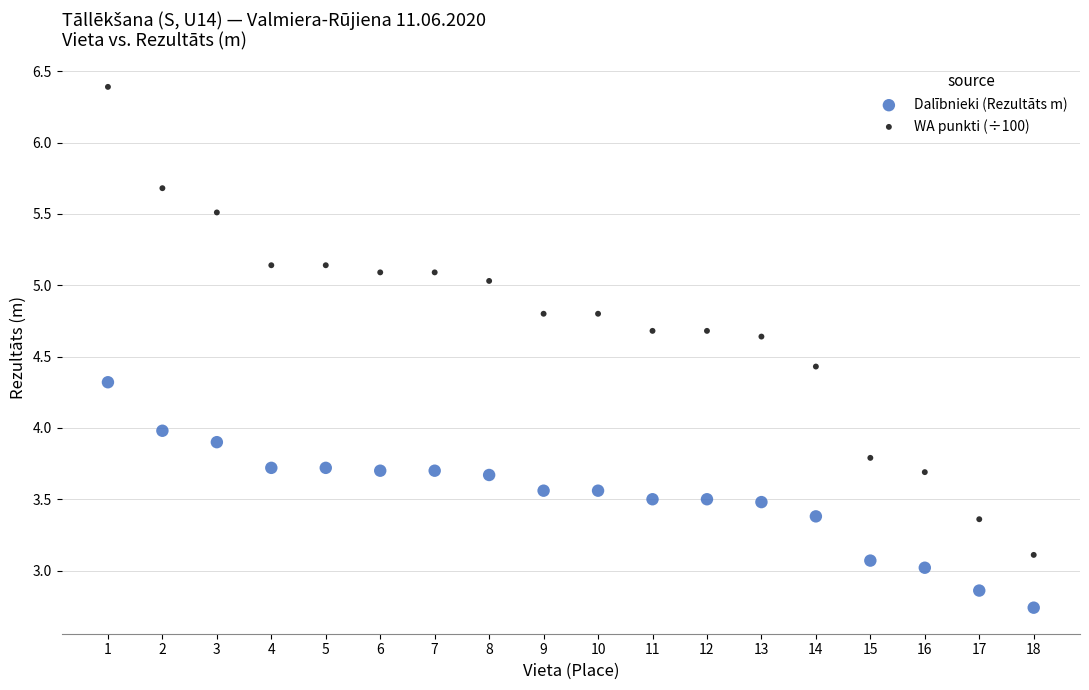

Which series reaches the minimum Y coordinate?

Dalībnieki (Rezultāts m)